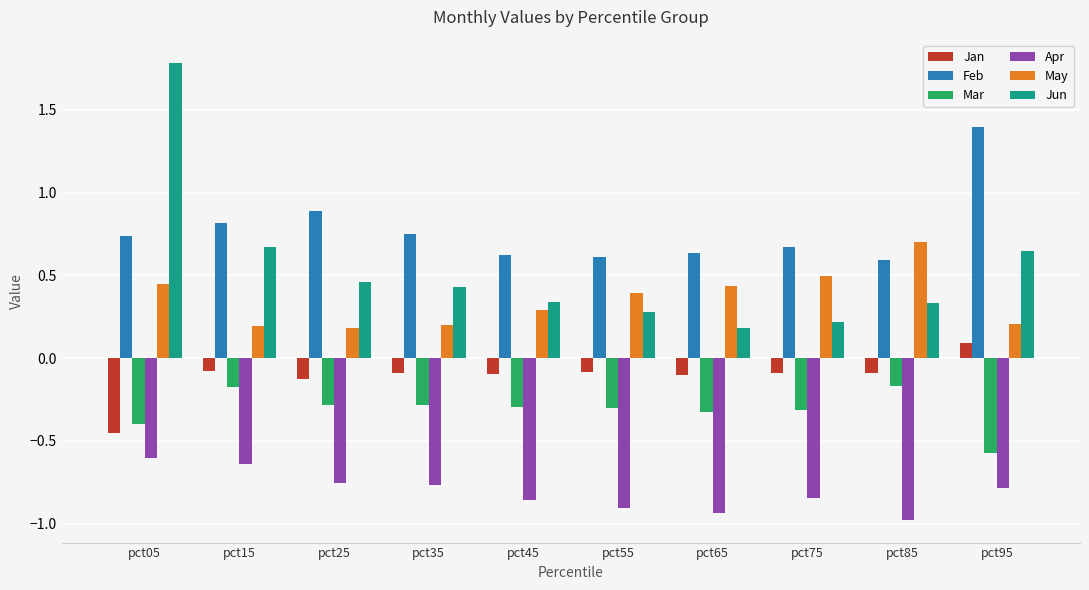

True or false: Apr has a value of -0.9 at pct65.

True